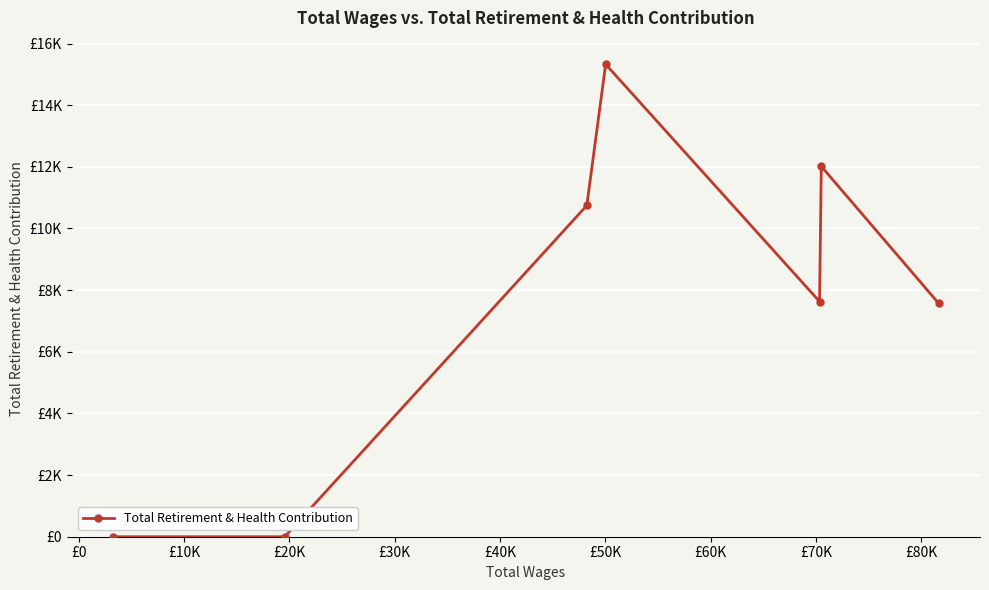

Does the chart have visible grid lines?

Yes